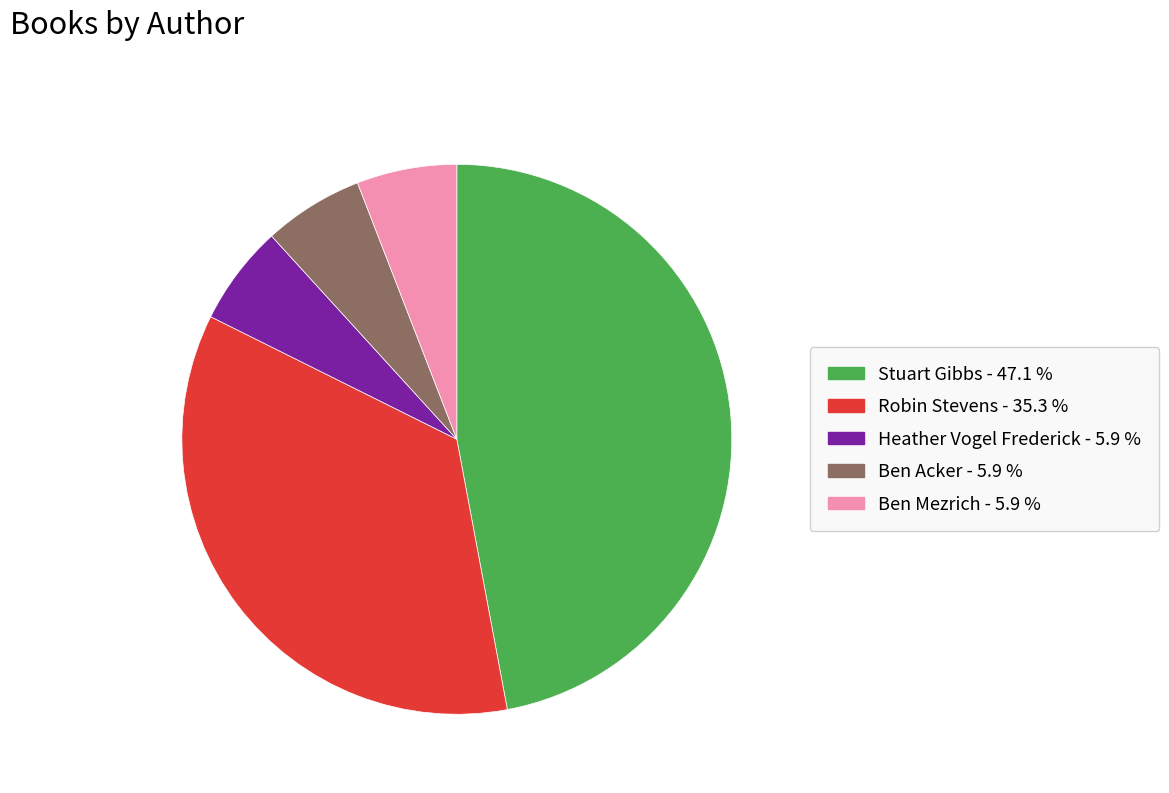

Count the number of slices in the pie.

5